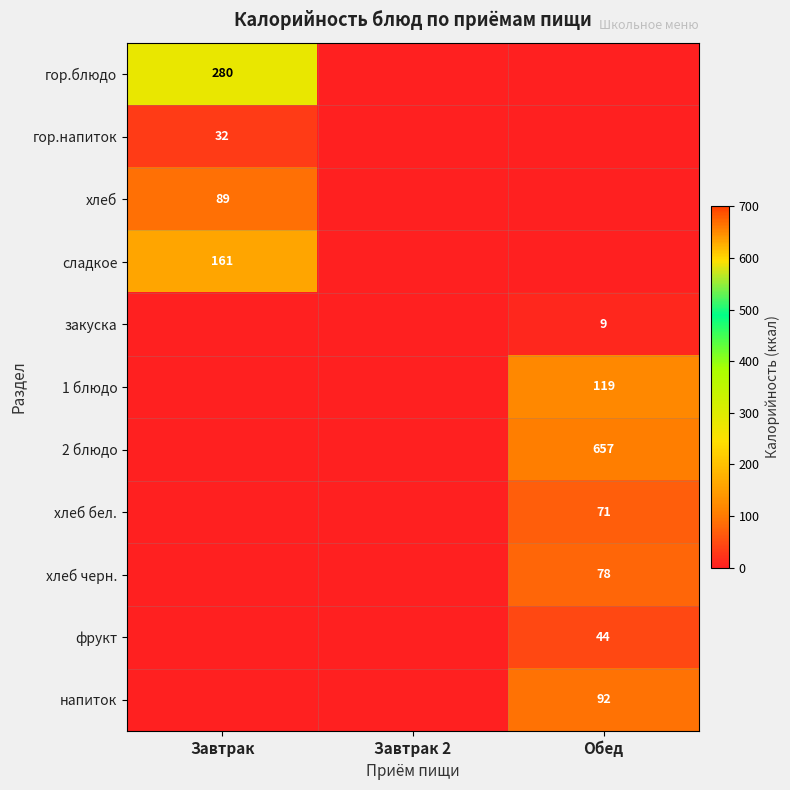

What is the difference between the maximum and minimum values in the закуска series?

9